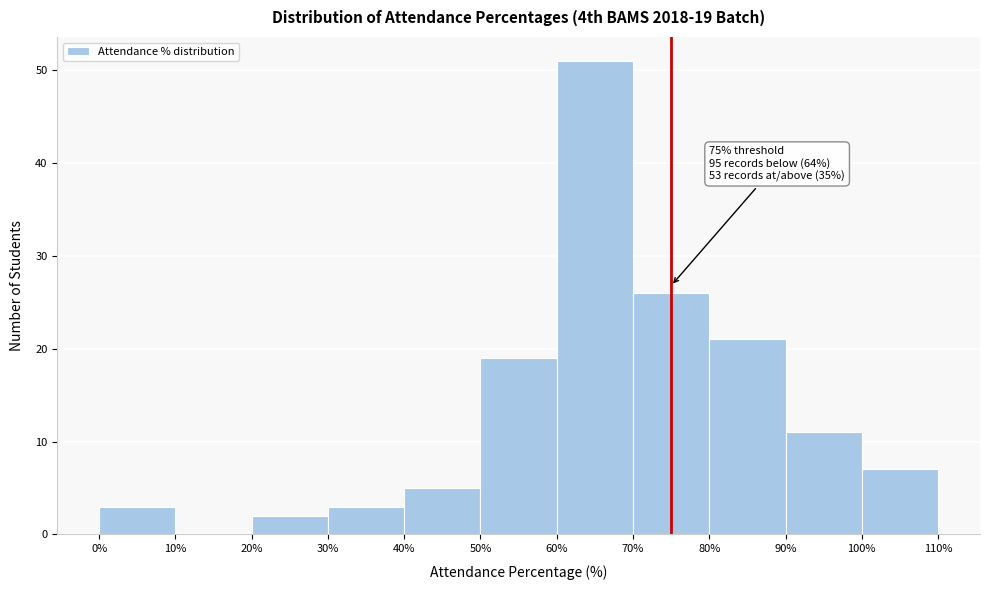

Over which range of the x-axis is the bar tallest?

60% to 70%